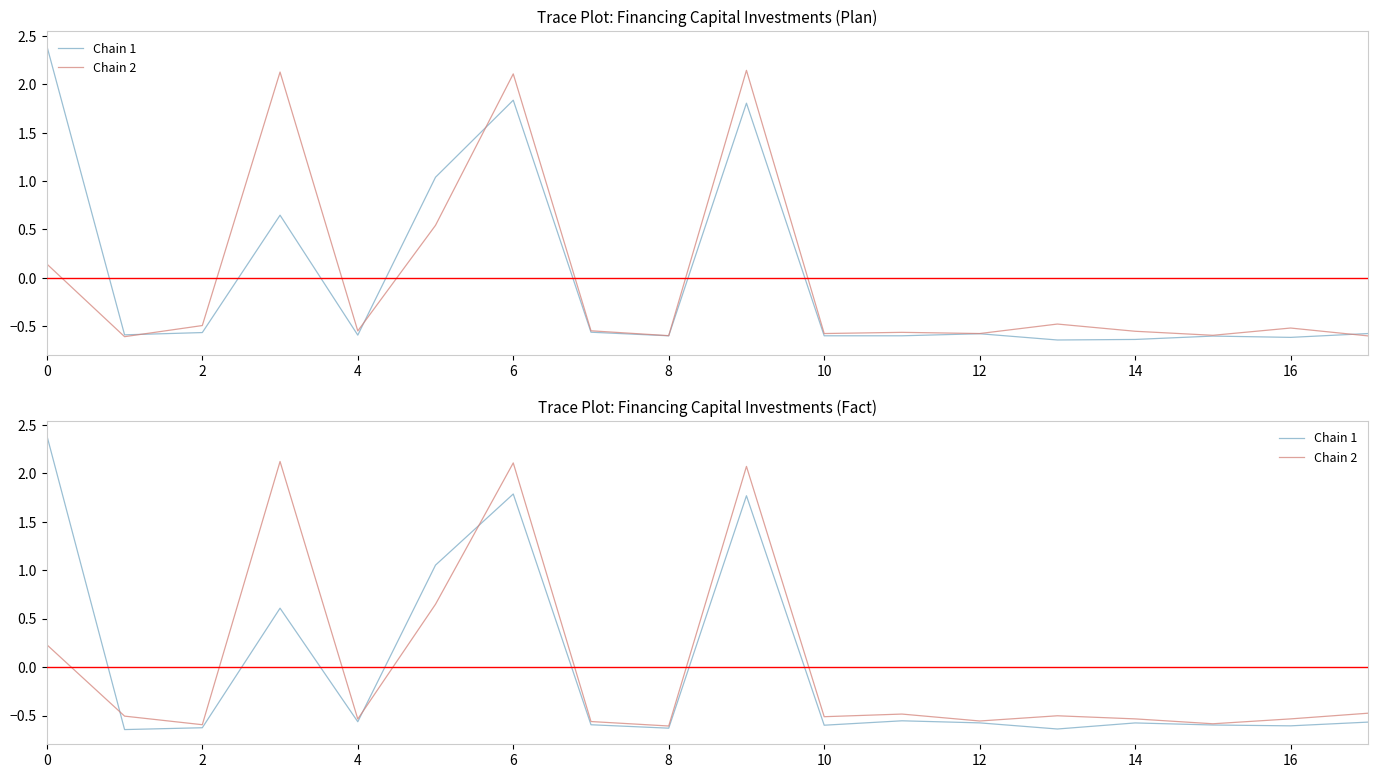

Which series changed the most between 4 and 11?

Chain 2